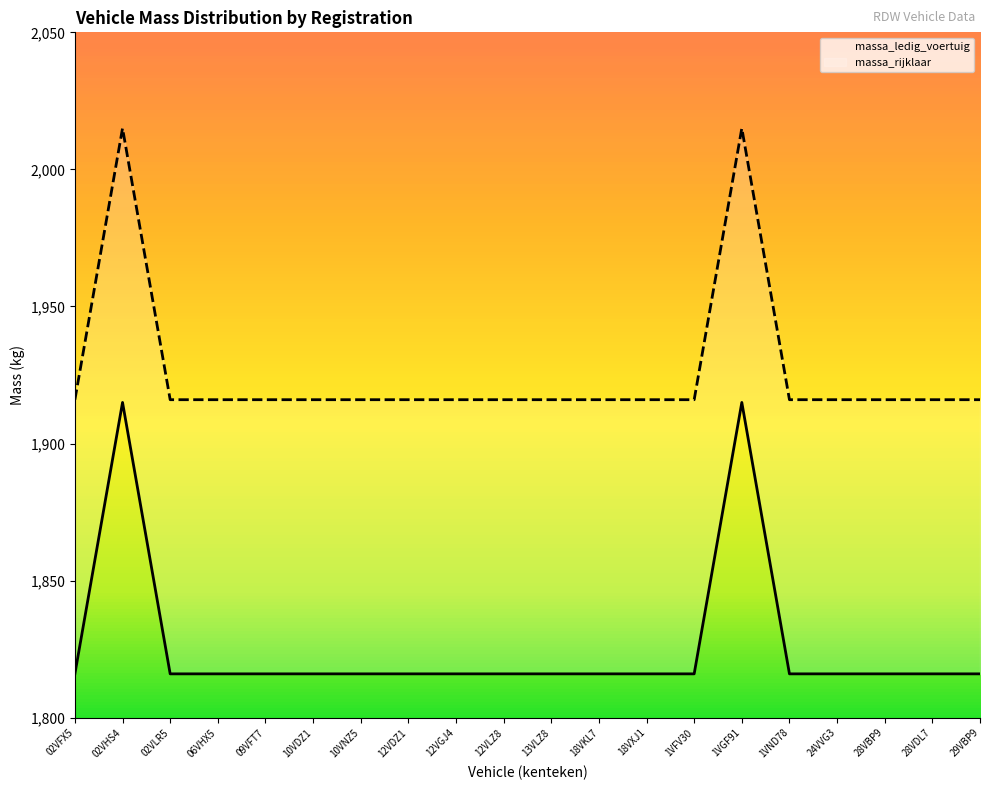

How many series are shown in this chart?

2